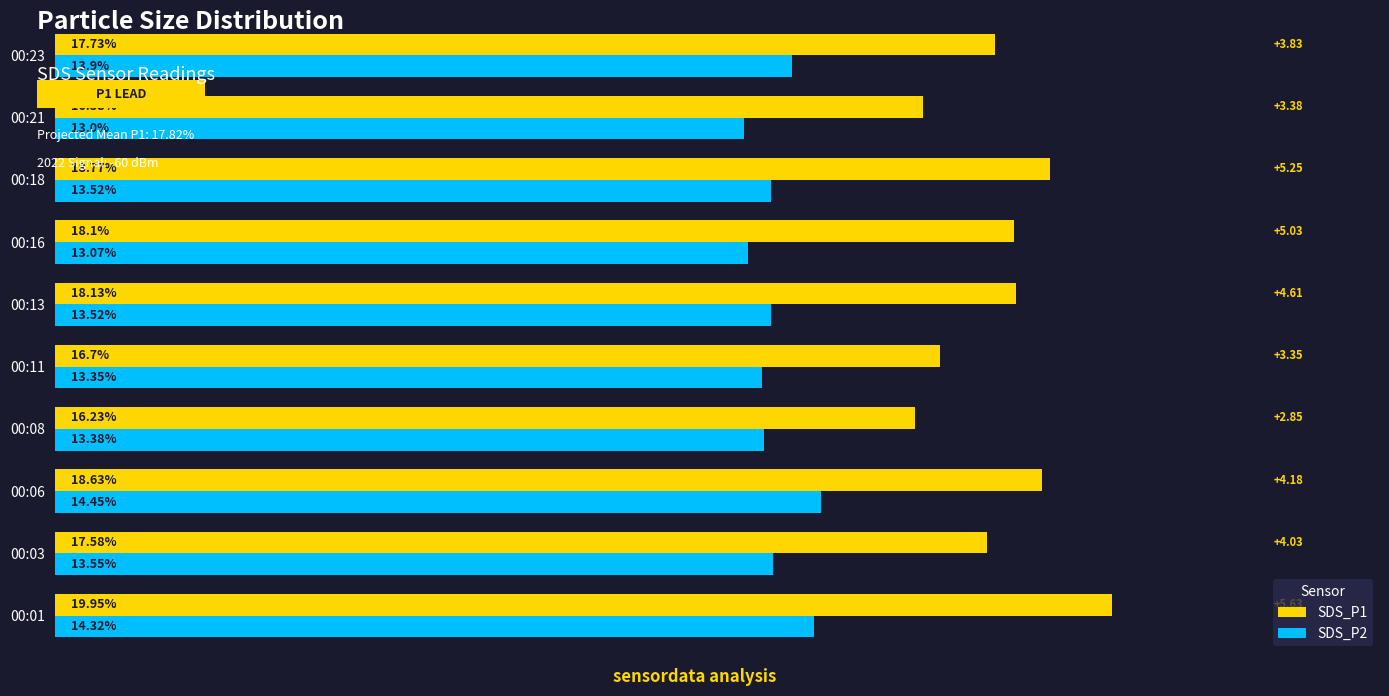

At which category is the sum across all series the highest?

00:01